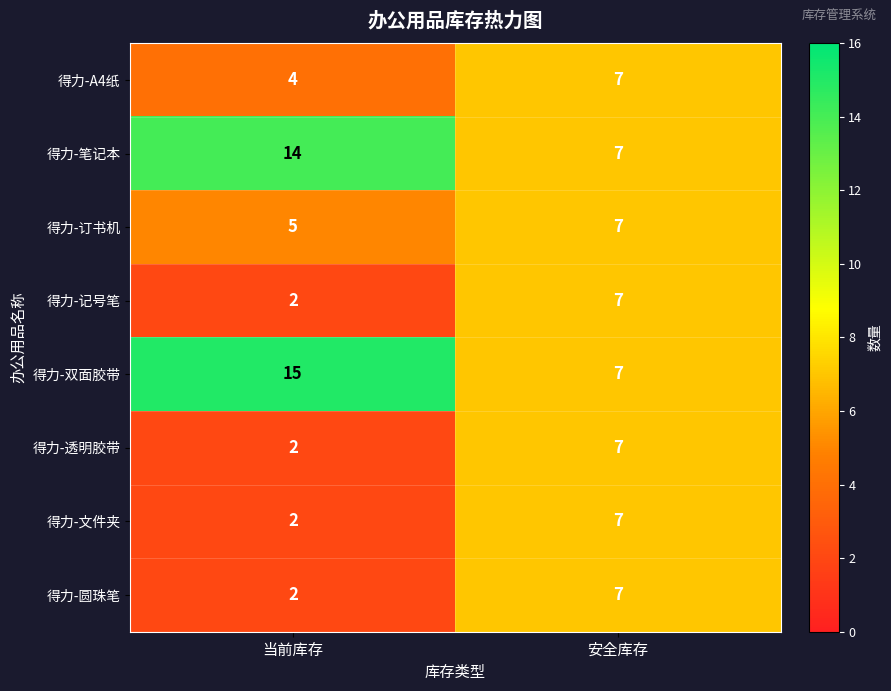

List the labels in order of 得力-圆珠笔 value, smallest first.

当前库存, 安全库存